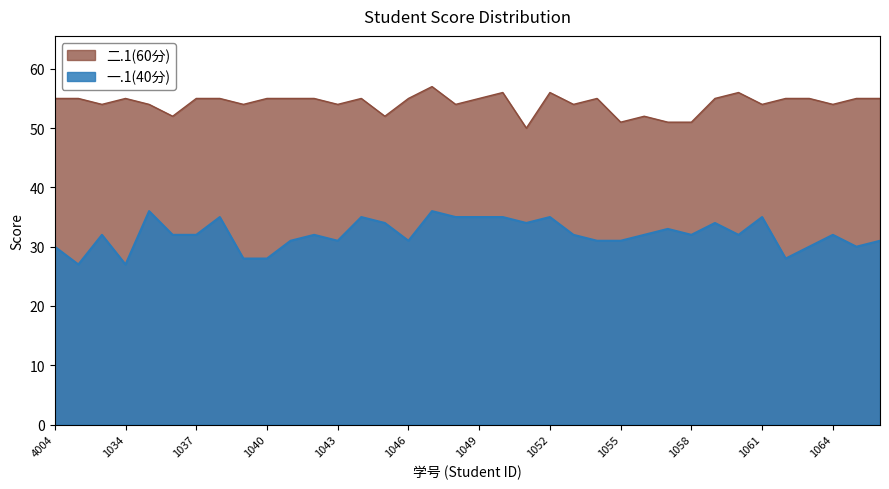

Which series has the widest spread of values?

一.1(40分)